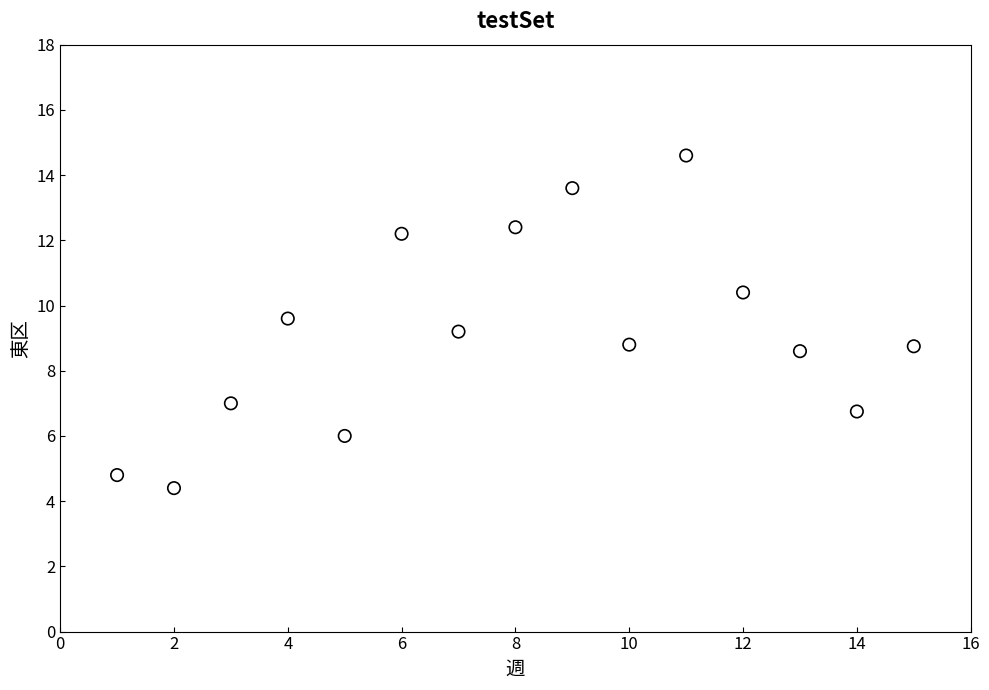

What is the range of Y values (max minus min)?

10.2